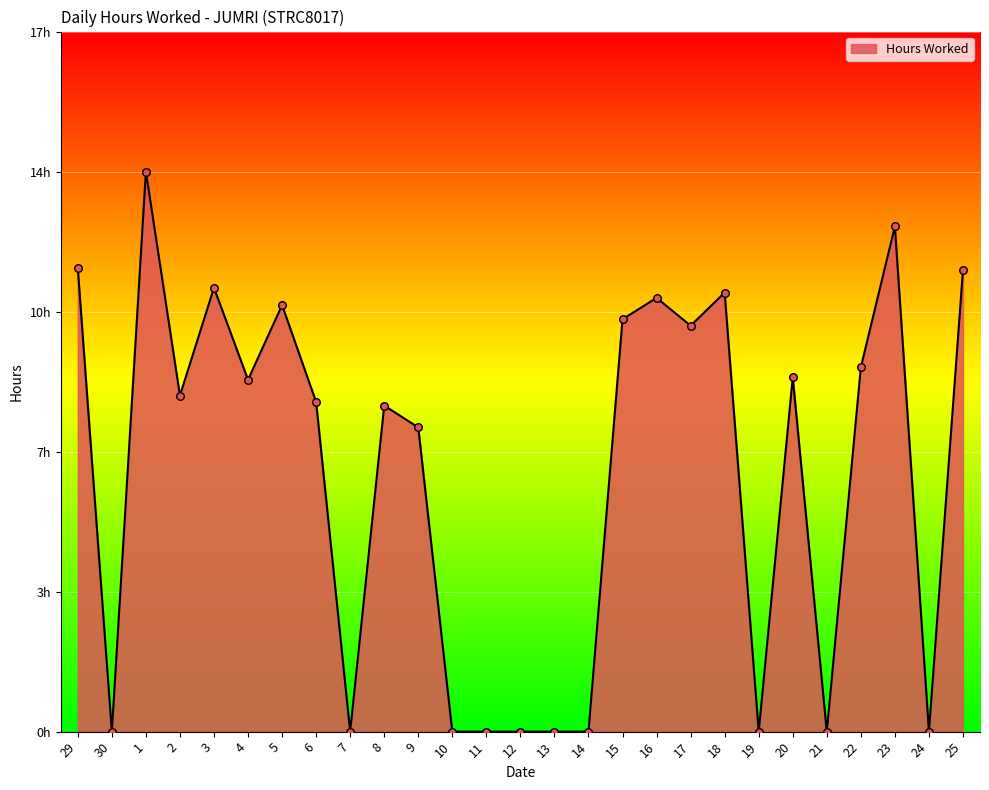

What is the change in value from 13 to 22?

+9.0